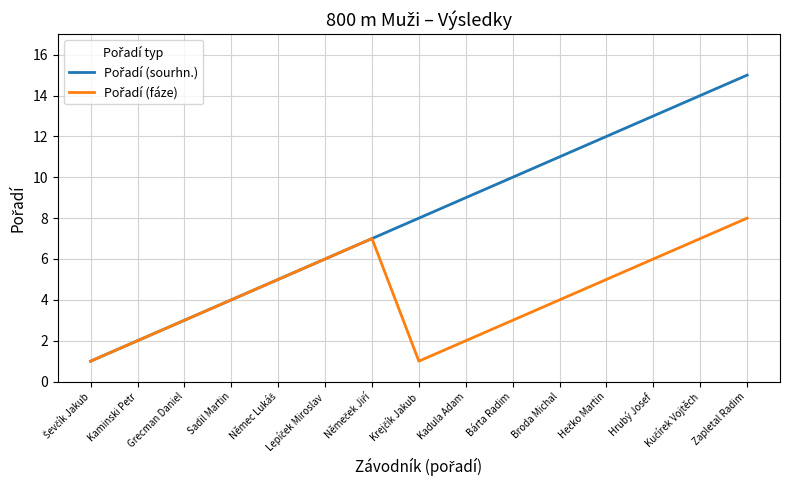

What position from the right is Zapletal Radim?

1